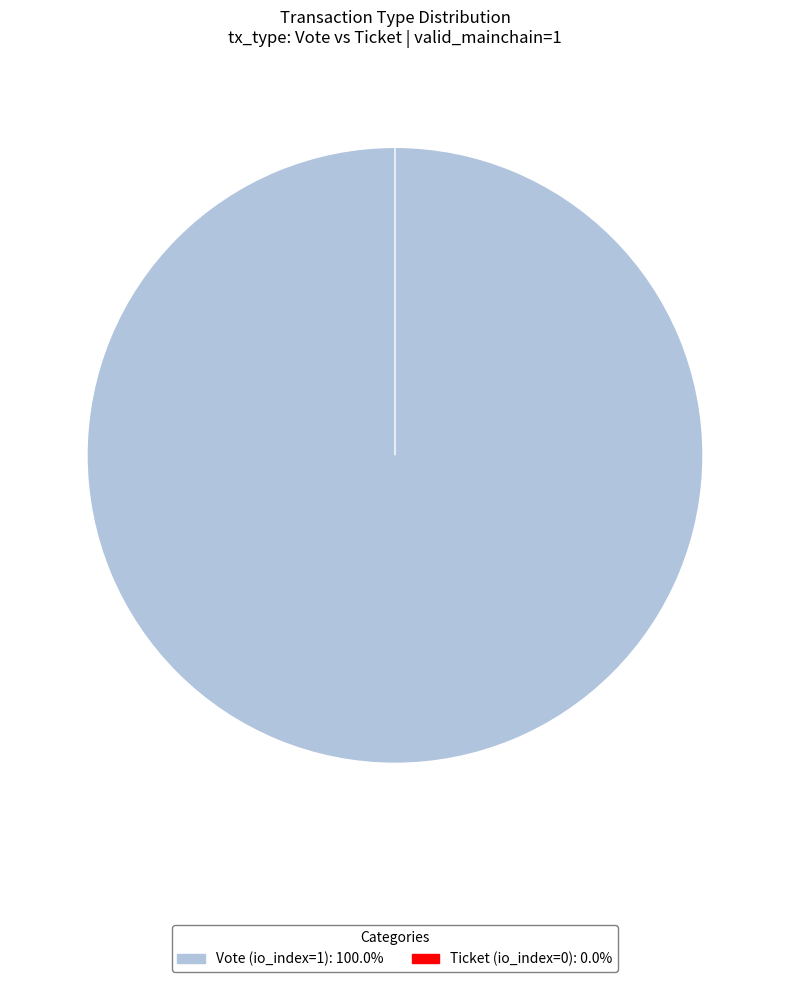

Which category has the biggest portion of the pie?

Vote (io_index=1)